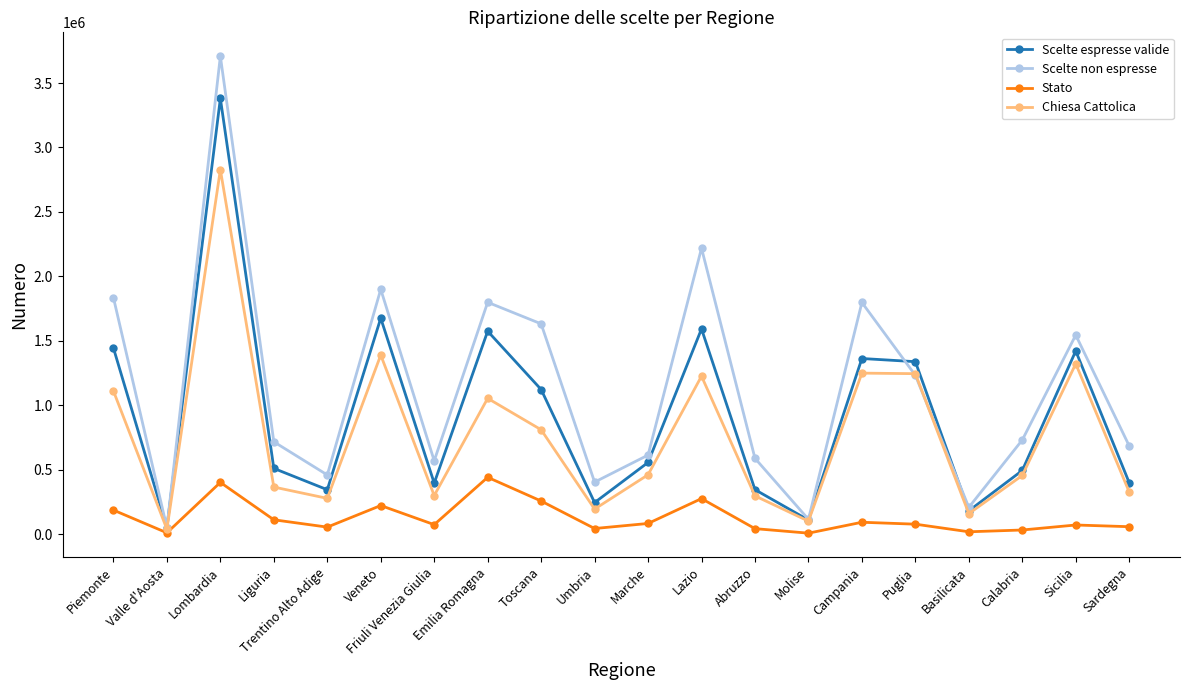

Does the chart display data point markers on the line(s)?

Yes